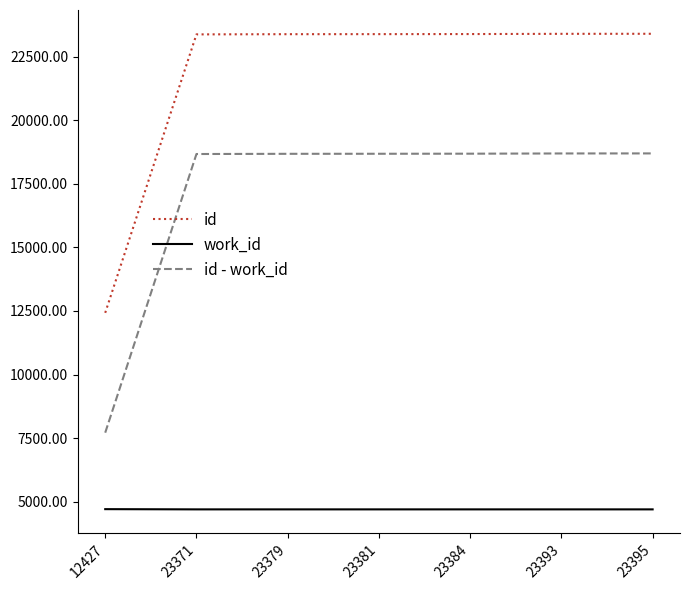

The work_id series shows 4702 at 23393. True or false?

True